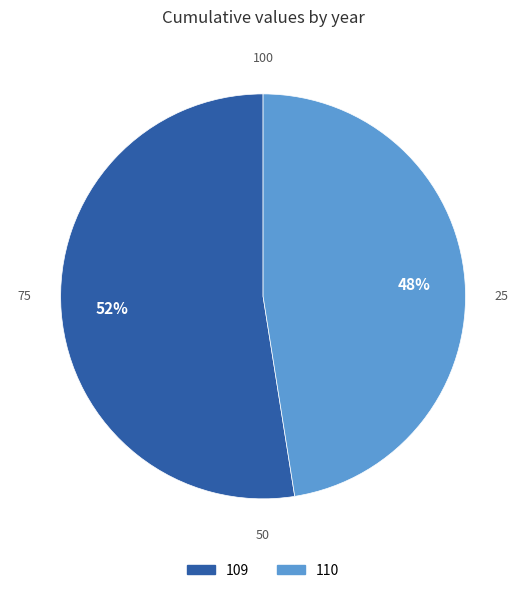

Is 110 the majority of the pie?

No